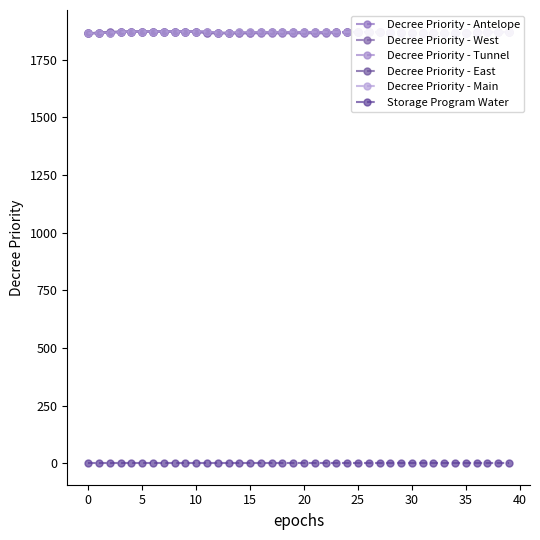

List the series in order of their peak value, highest first.

Decree Priority - Antelope, Decree Priority - West, Decree Priority - Tunnel, Decree Priority - East, Decree Priority - Main, Storage Program Water